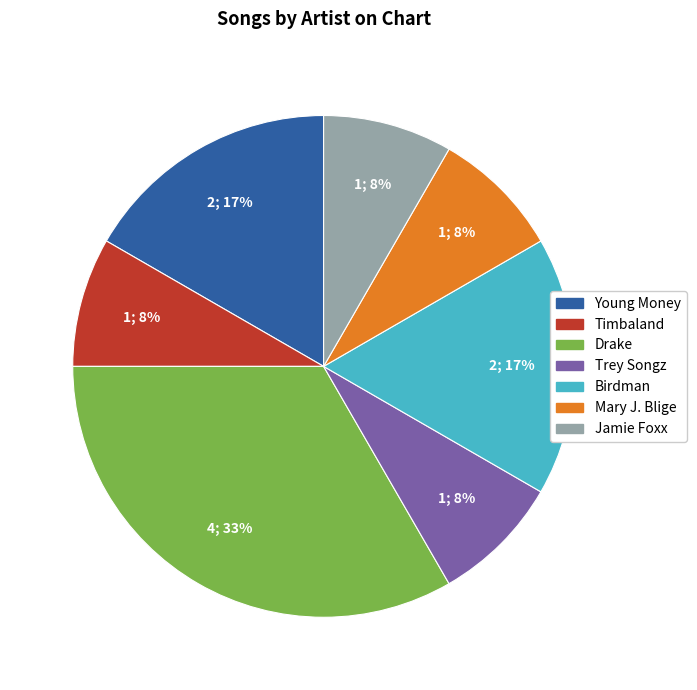

The Timbaland slice represents 3% of the pie. True or false?

False